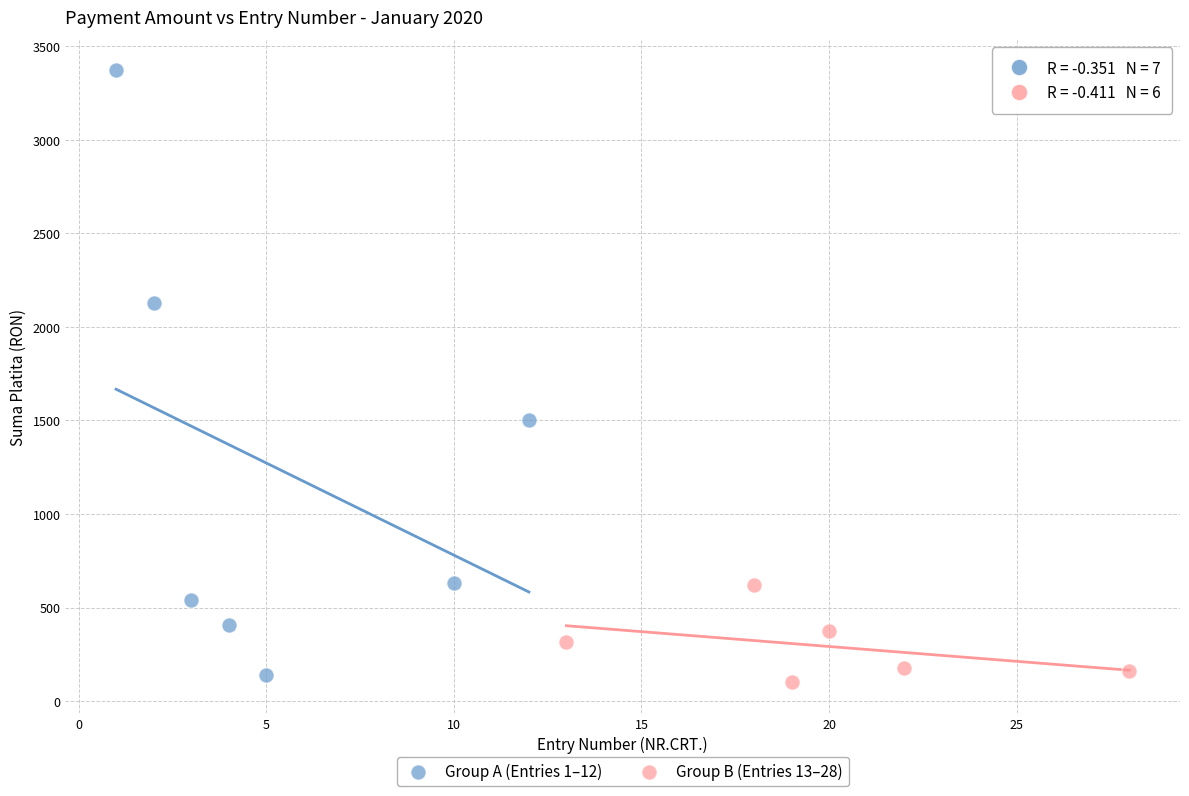

Which series contains the highest Y value?

Group A (Entries 1–12)